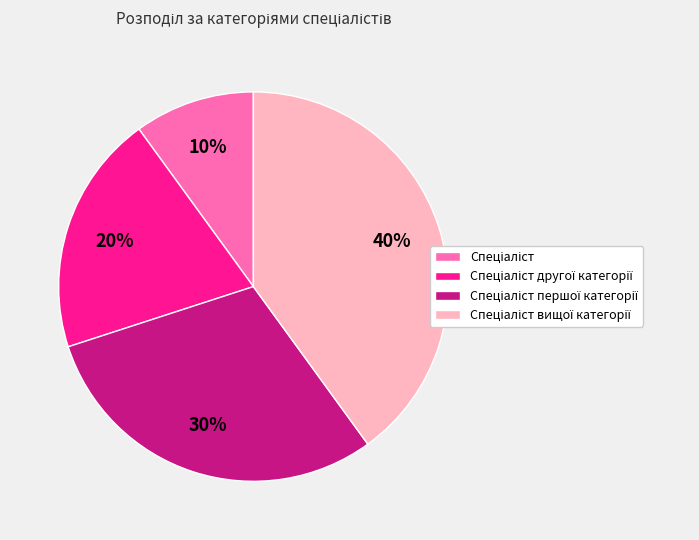

Is there a majority slice in this chart?

No